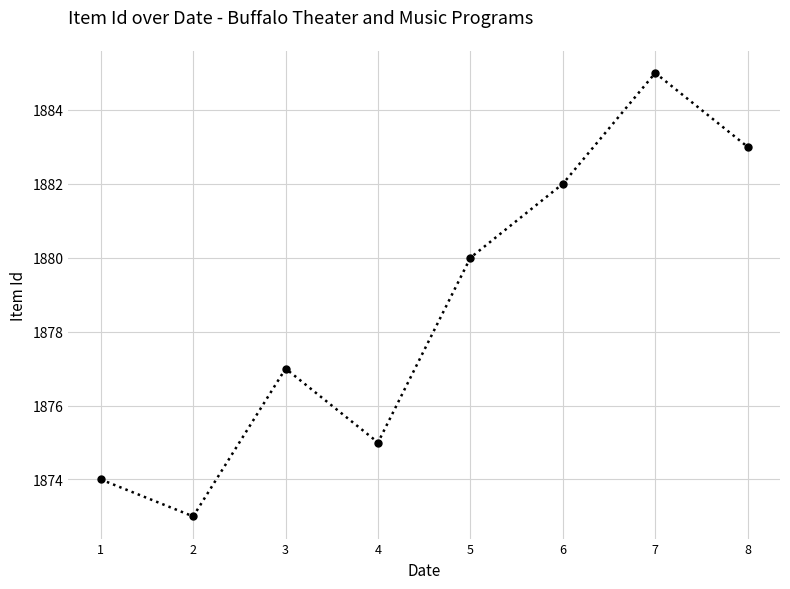

Rank the categories by value from lowest to highest.

2, 1, 4, 3, 5, 6, 8, 7